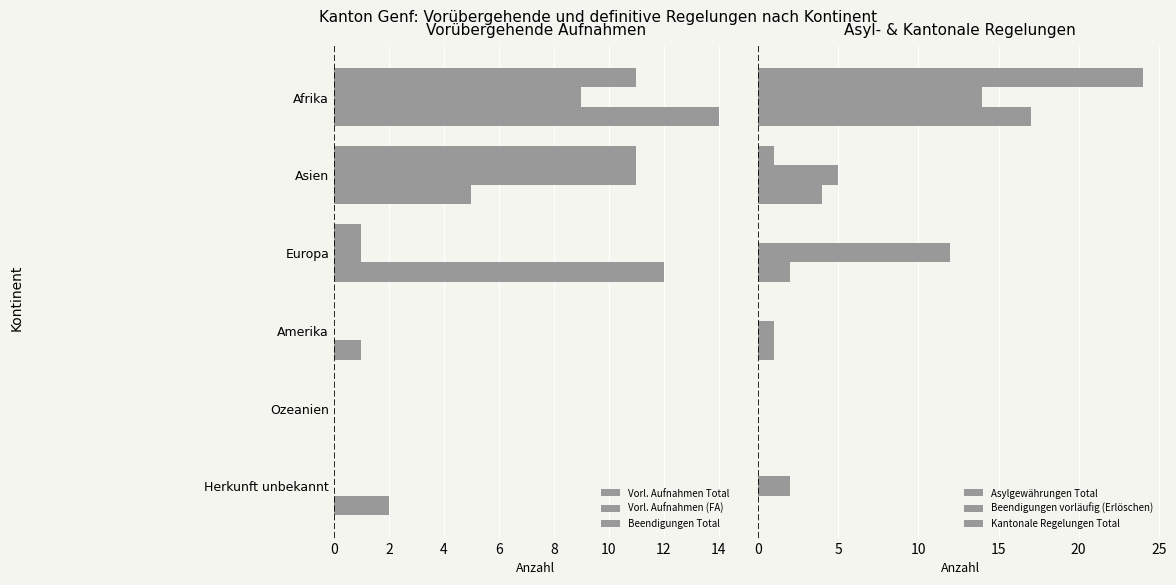

What is the average value of the Kantonale Regelungen Total series?

4